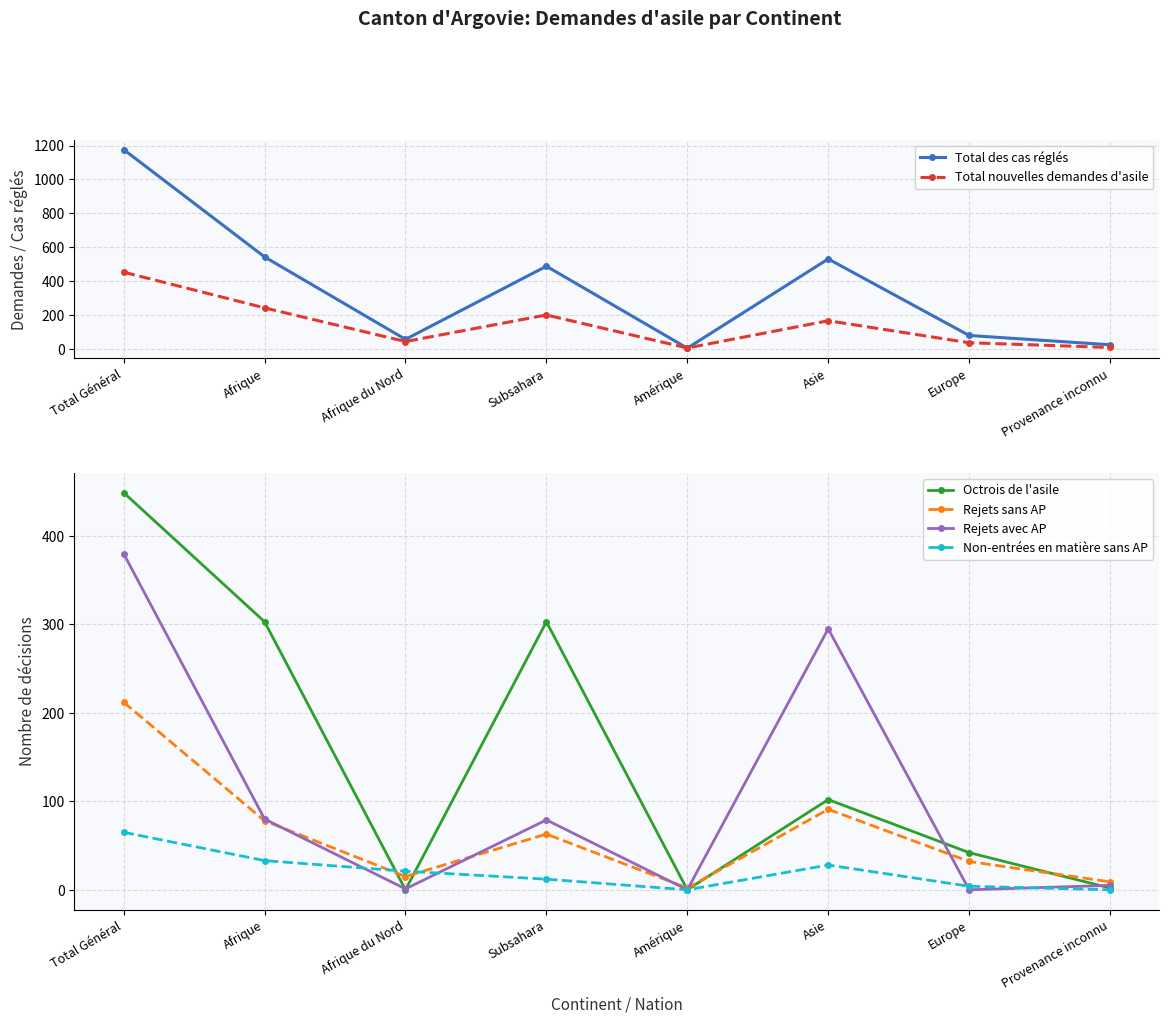

What is the difference between the maximum and minimum values in the Octrois de l'asile series?

449